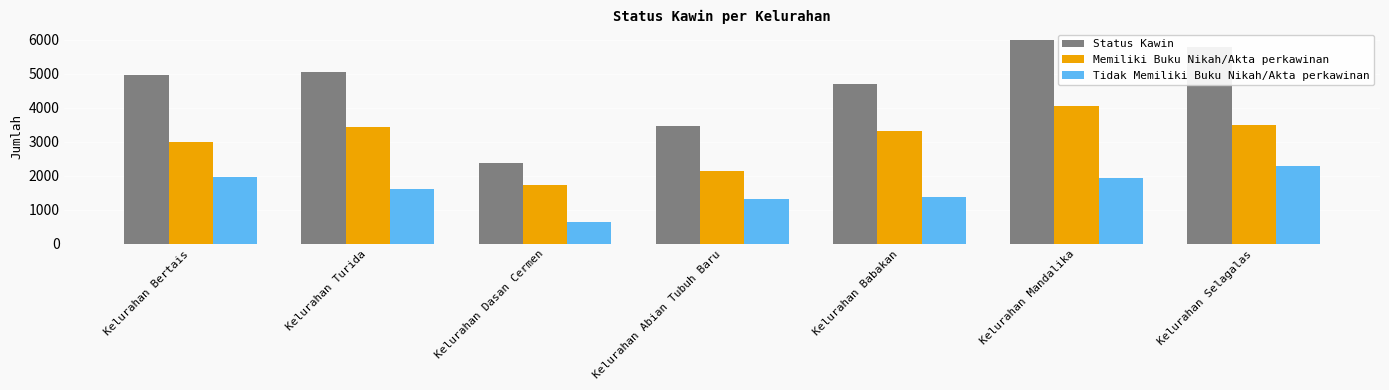

What is the difference between the maximum and second lowest values in the Status Kawin series?

2548